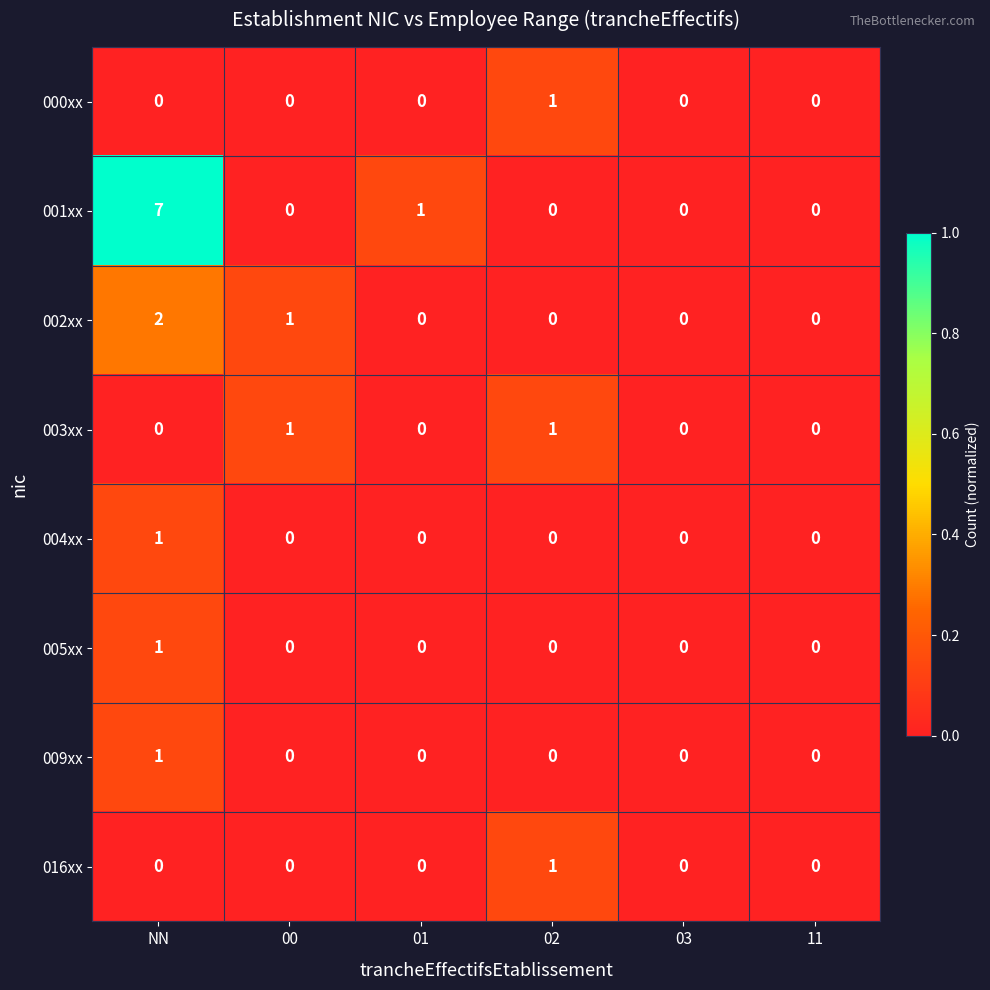

Which series has the largest range (max minus min)?

001xx